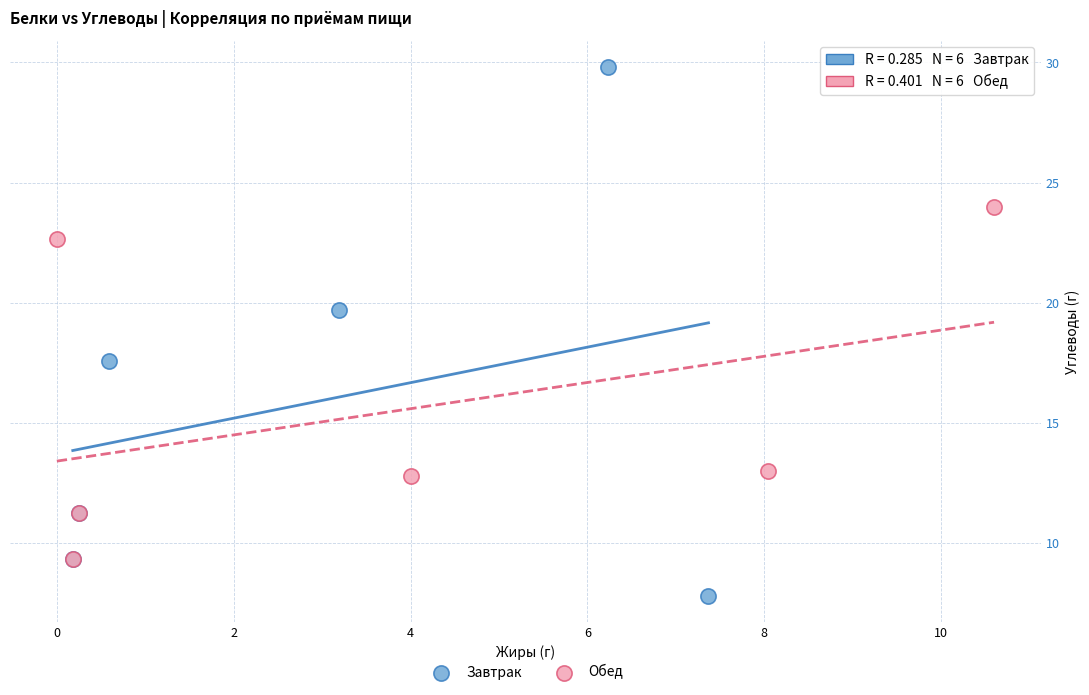

Which series has the widest spread of Y values?

Завтрак